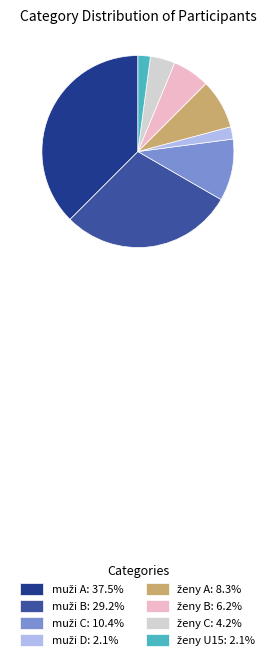

Does any single category account for the majority?

No